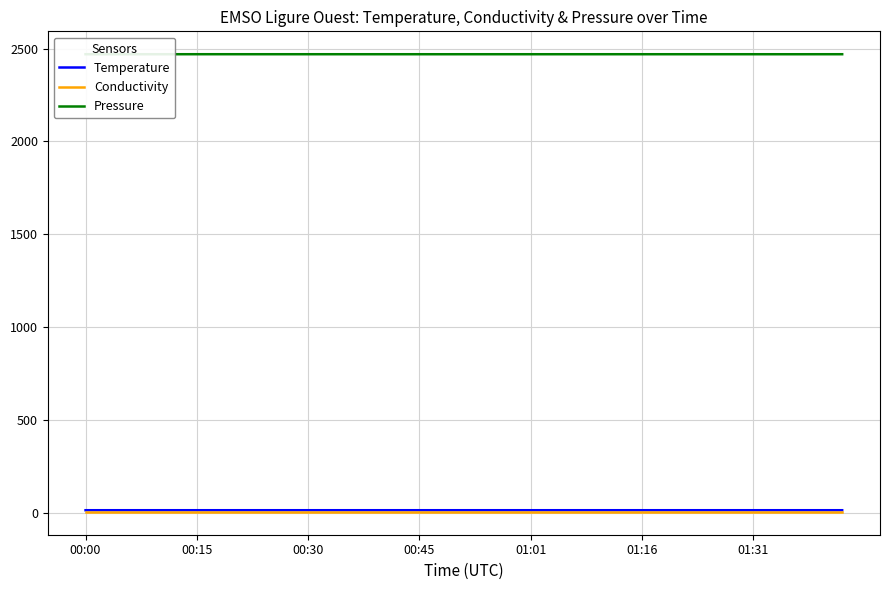

What is the highest value of the Pressure series?

2470.2